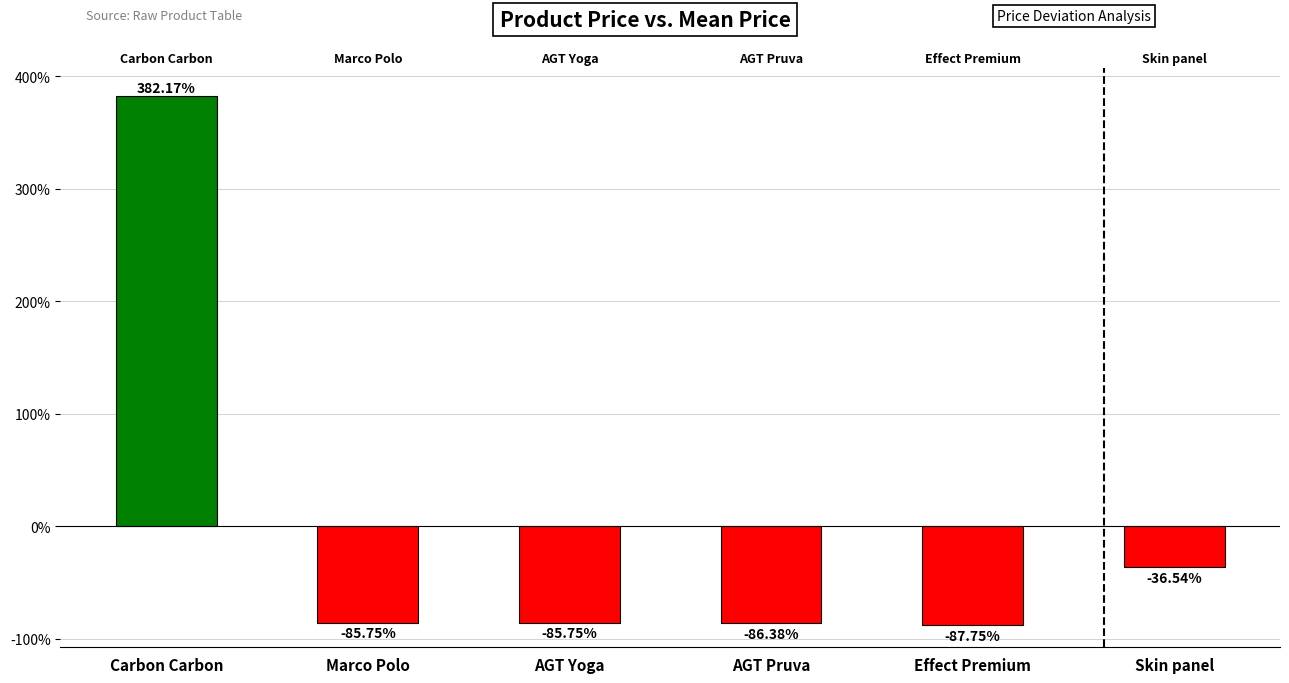

What is the difference between the maximum and minimum values?

469.9